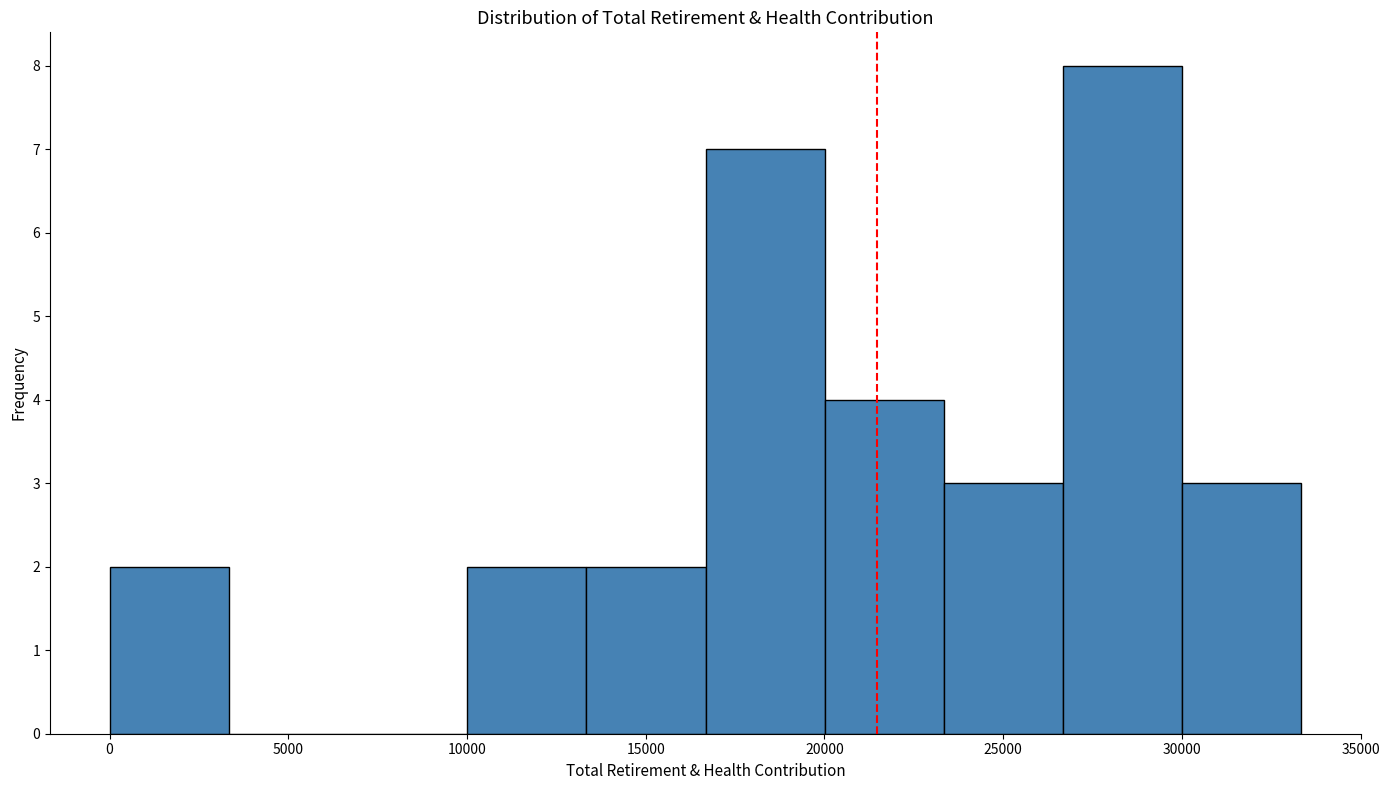

Which range on the x-axis has the tallest bar?

26500 to 30000